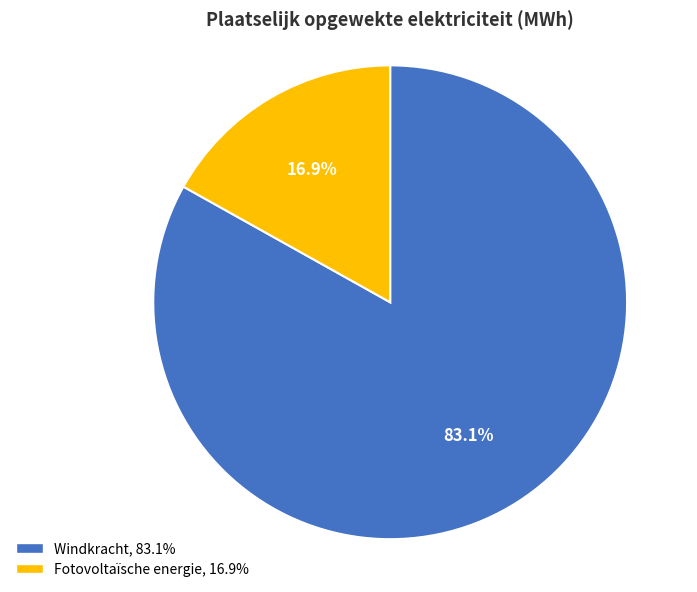

Is the sum of Fotovoltaïsche energie and Windkracht greater than half?

Yes